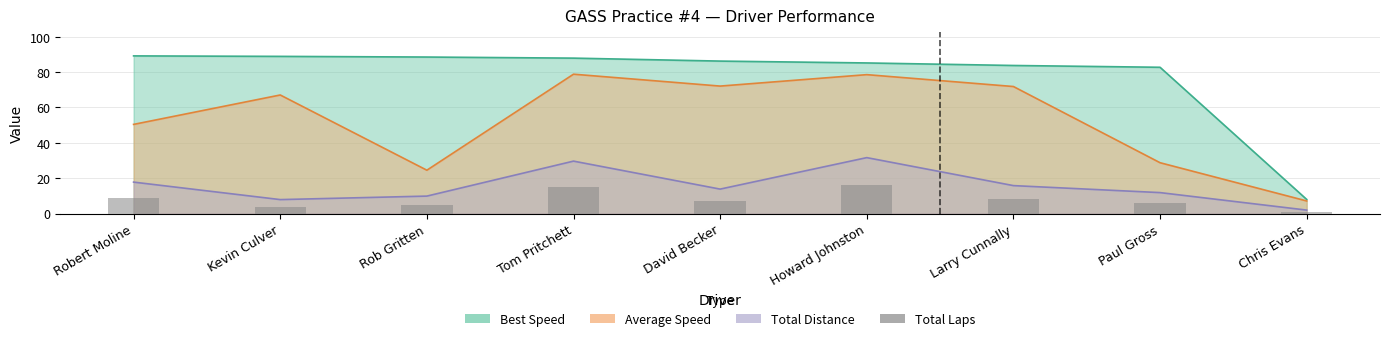

What is the label of the 7th bar from the right?

Rob Gritten